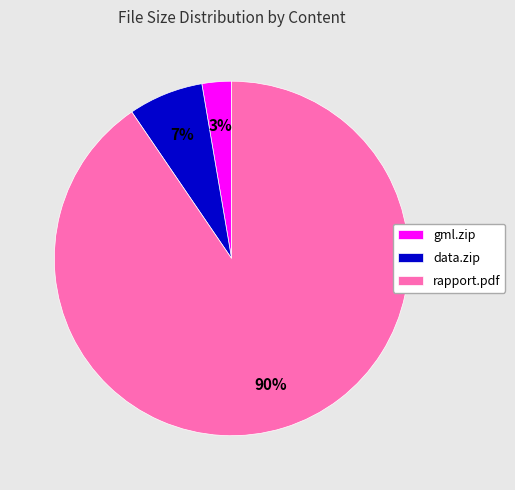

Which category accounts for the majority?

rapport.pdf